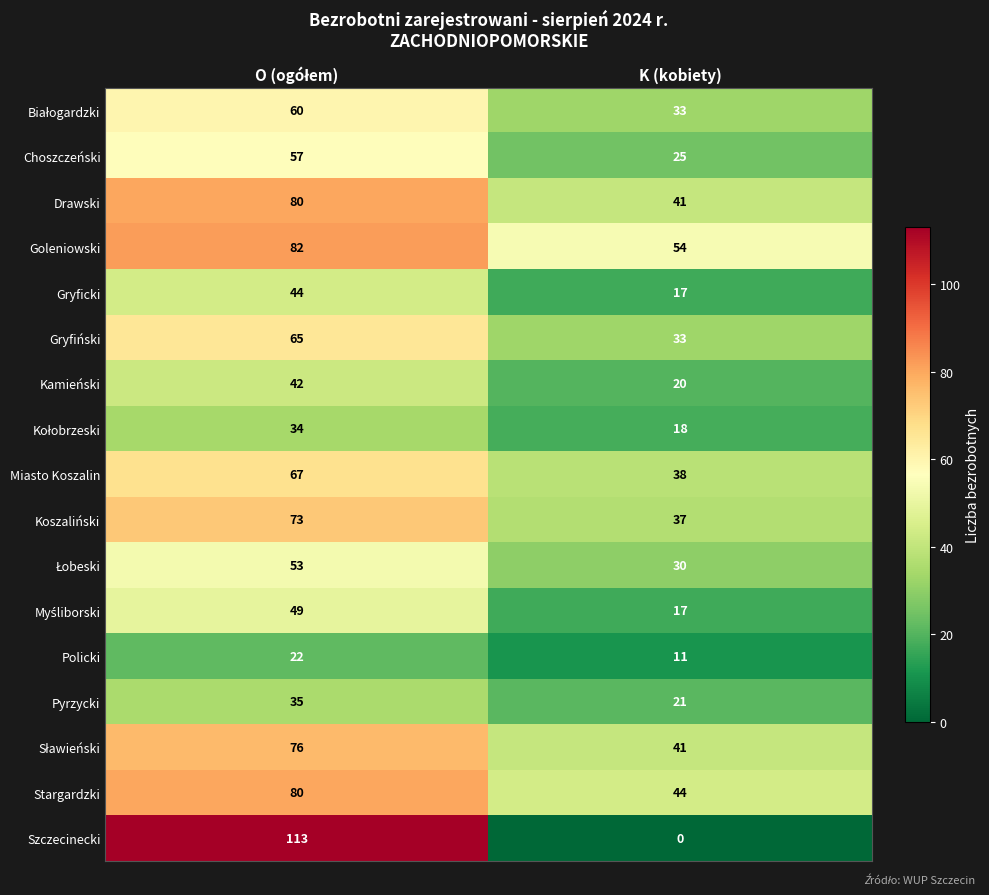

Which series has the largest range (max minus min)?

Szczecinecki